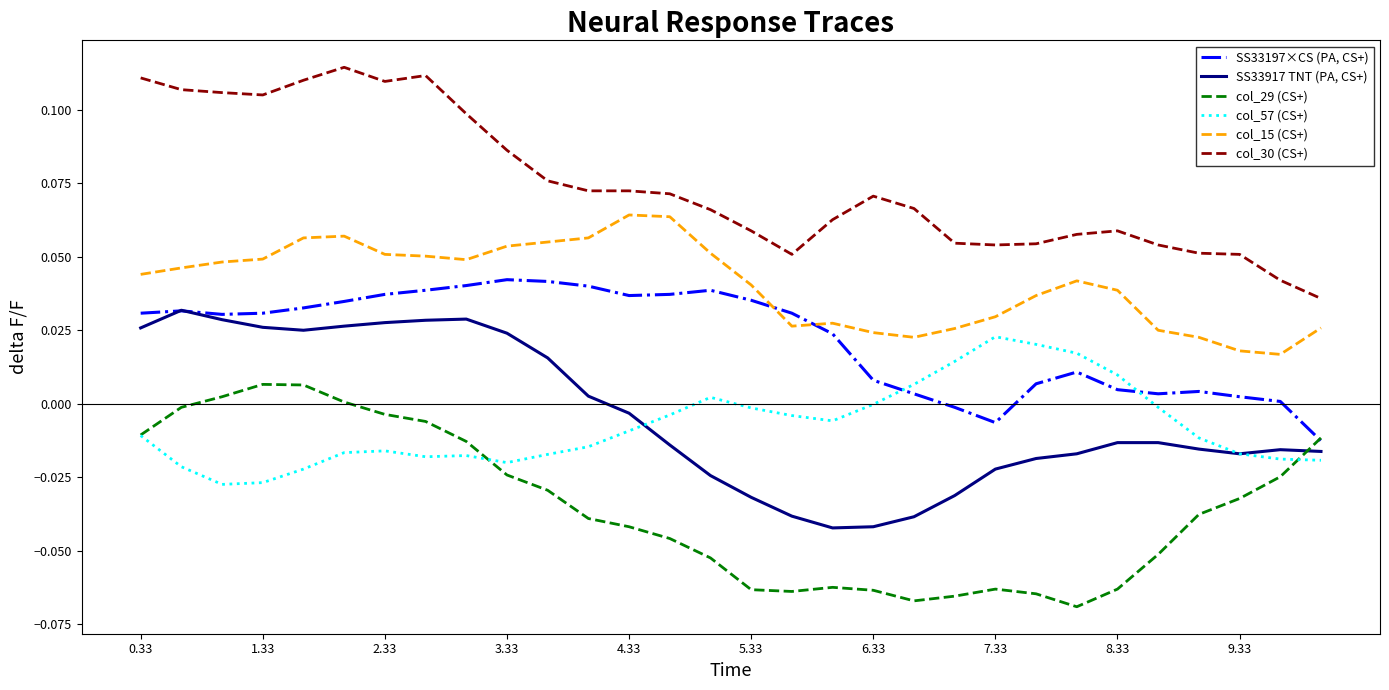

True or false: col_30 (CS+) and col_57 (CS+) cross at least once.

False